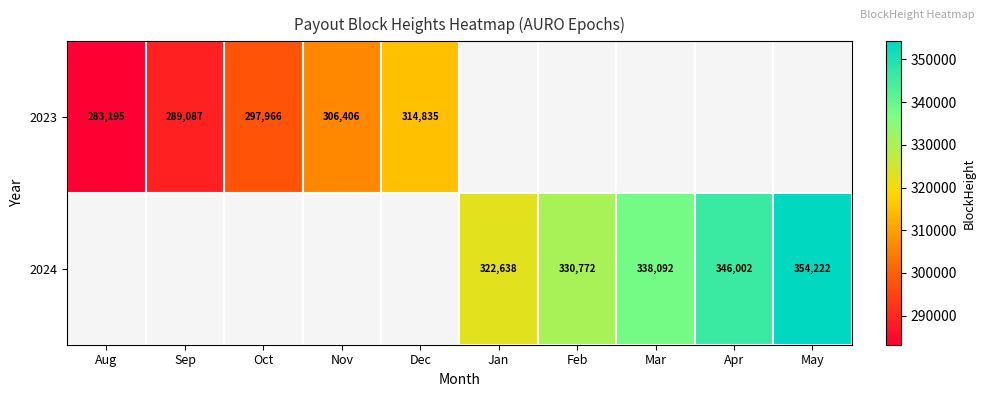

Between Jan and Mar, which is larger?

Mar